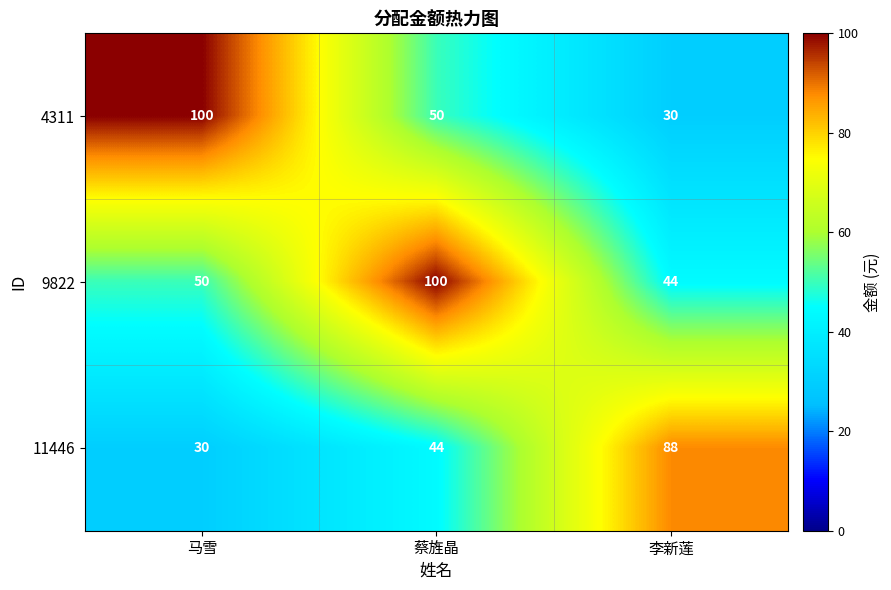

What is the difference between the 4311 values at 蔡旌晶 and 李新莲?

20